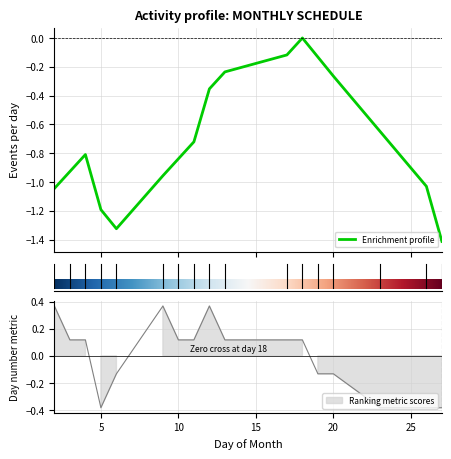

What is the difference between the maximum and minimum values?

0.8